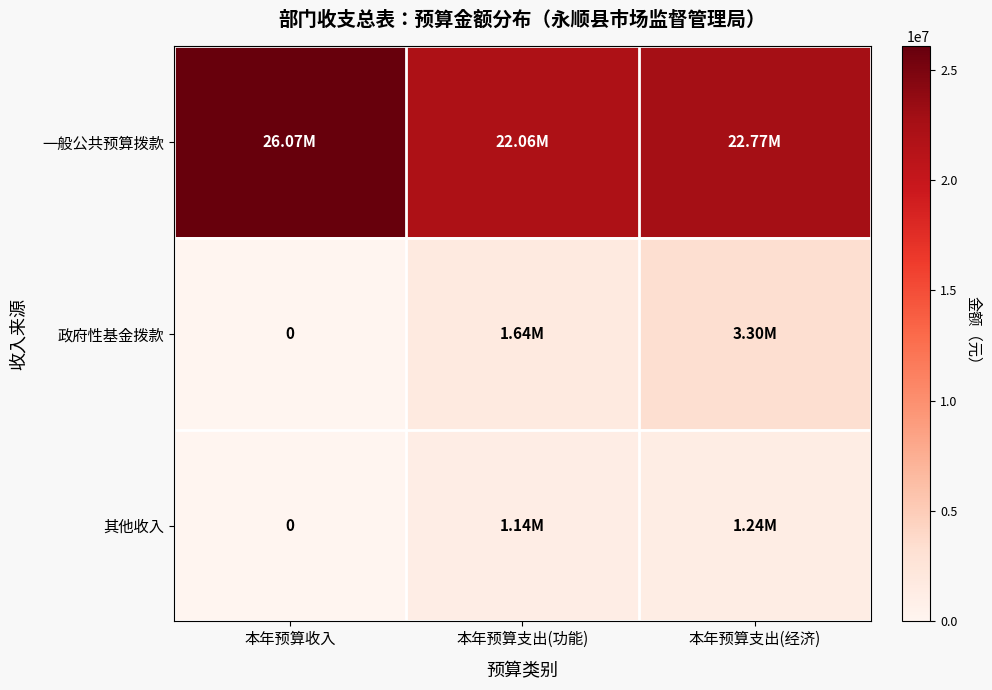

Which series has the largest total across all categories?

一般公共预算拨款